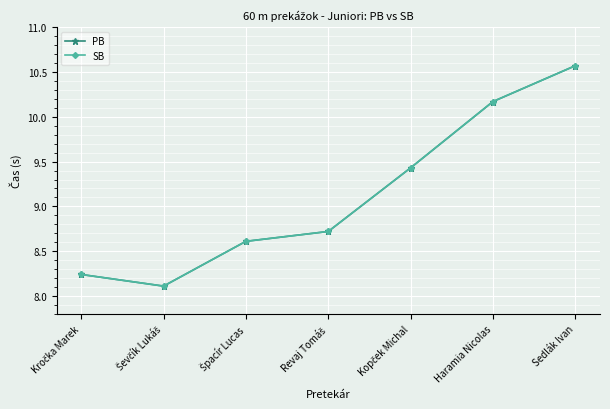

What is the label of the 3rd point from the left?

Špacír Lucas